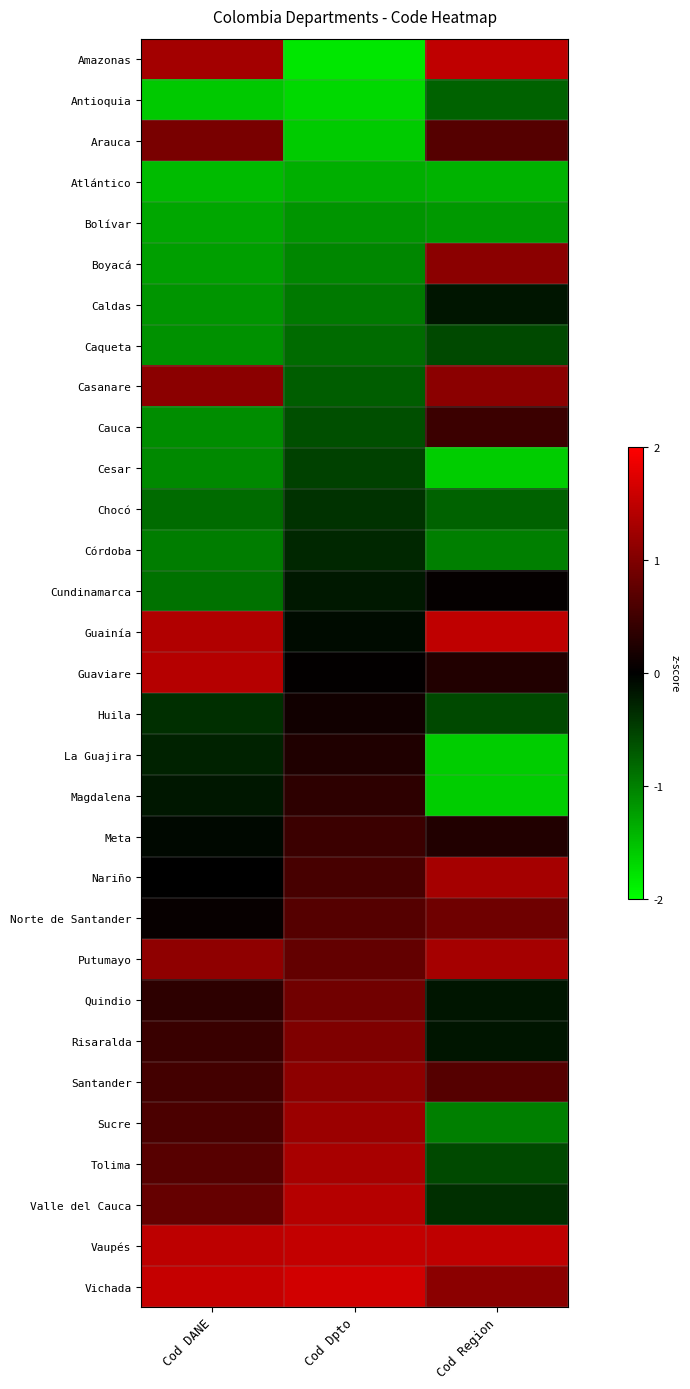

Reading left to right, list all the values displayed in this chart.

Amazonas: Cod DANE=1.3	Cod Dpto=-1.8	Cod Region=1.5
Antioquia: Cod DANE=-1.6	Cod Dpto=-1.7	Cod Region=-0.8
Arauca: Cod DANE=0.9	Cod Dpto=-1.6	Cod Region=0.7
Atlántico: Cod DANE=-1.5	Cod Dpto=-1.4	Cod Region=-1.4
Bolívar: Cod DANE=-1.3	Cod Dpto=-1.2	Cod Region=-1.2
Boyacá: Cod DANE=-1.2	Cod Dpto=-1.1	Cod Region=1.1
Caldas: Cod DANE=-1.2	Cod Dpto=-0.9	Cod Region=-0.2
Caqueta: Cod DANE=-1.1	Cod Dpto=-0.8	Cod Region=-0.6
Casanare: Cod DANE=1.1	Cod Dpto=-0.7	Cod Region=1.1
Cauca: Cod DANE=-1.1	Cod Dpto=-0.6	Cod Region=0.5
Cesar: Cod DANE=-1.1	Cod Dpto=-0.5	Cod Region=-1.6
Chocó: Cod DANE=-0.8	Cod Dpto=-0.4	Cod Region=-0.8
Córdoba: Cod DANE=-1.0	Cod Dpto=-0.3	Cod Region=-1.0
Cundinamarca: Cod DANE=-0.9	Cod Dpto=-0.2	Cod Region=0.0
Guainía: Cod DANE=1.4	Cod Dpto=-0.1	Cod Region=1.5
Guaviare: Cod DANE=1.4	Cod Dpto=0.0	Cod Region=0.3
Huila: Cod DANE=-0.4	Cod Dpto=0.1	Cod Region=-0.6
La Guajira: Cod DANE=-0.3	Cod Dpto=0.2	Cod Region=-1.6
Magdalena: Cod DANE=-0.2	Cod Dpto=0.3	Cod Region=-1.6
Meta: Cod DANE=-0.1	Cod Dpto=0.5	Cod Region=0.3
Nariño: Cod DANE=-0.0	Cod Dpto=0.6	Cod Region=1.3
Norte de Santander: Cod DANE=0.1	Cod Dpto=0.7	Cod Region=0.9
Putumayo: Cod DANE=1.1	Cod Dpto=0.8	Cod Region=1.3
Quindio: Cod DANE=0.4	Cod Dpto=0.9	Cod Region=-0.2
Risaralda: Cod DANE=0.5	Cod Dpto=1.0	Cod Region=-0.2
Santander: Cod DANE=0.5	Cod Dpto=1.1	Cod Region=0.7
Sucre: Cod DANE=0.6	Cod Dpto=1.2	Cod Region=-1.0
Tolima: Cod DANE=0.7	Cod Dpto=1.3	Cod Region=-0.6
Valle del Cauca: Cod DANE=0.8	Cod Dpto=1.4	Cod Region=-0.4
Vaupés: Cod DANE=1.5	Cod Dpto=1.5	Cod Region=1.5
Vichada: Cod DANE=1.5	Cod Dpto=1.6	Cod Region=1.1